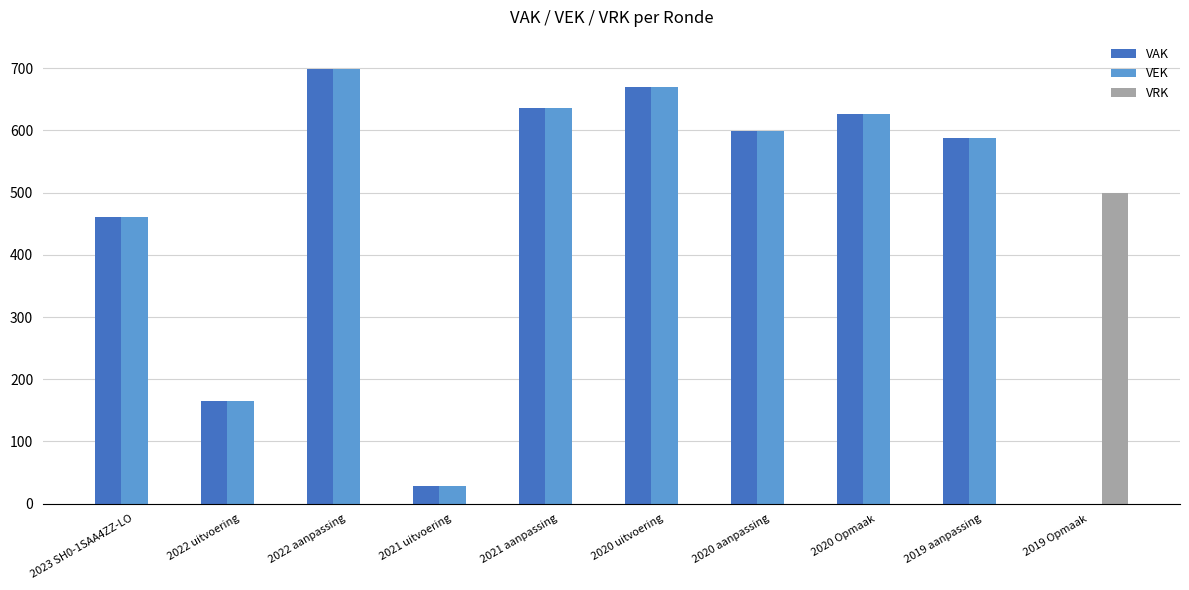

How many groups of bars are there?

10